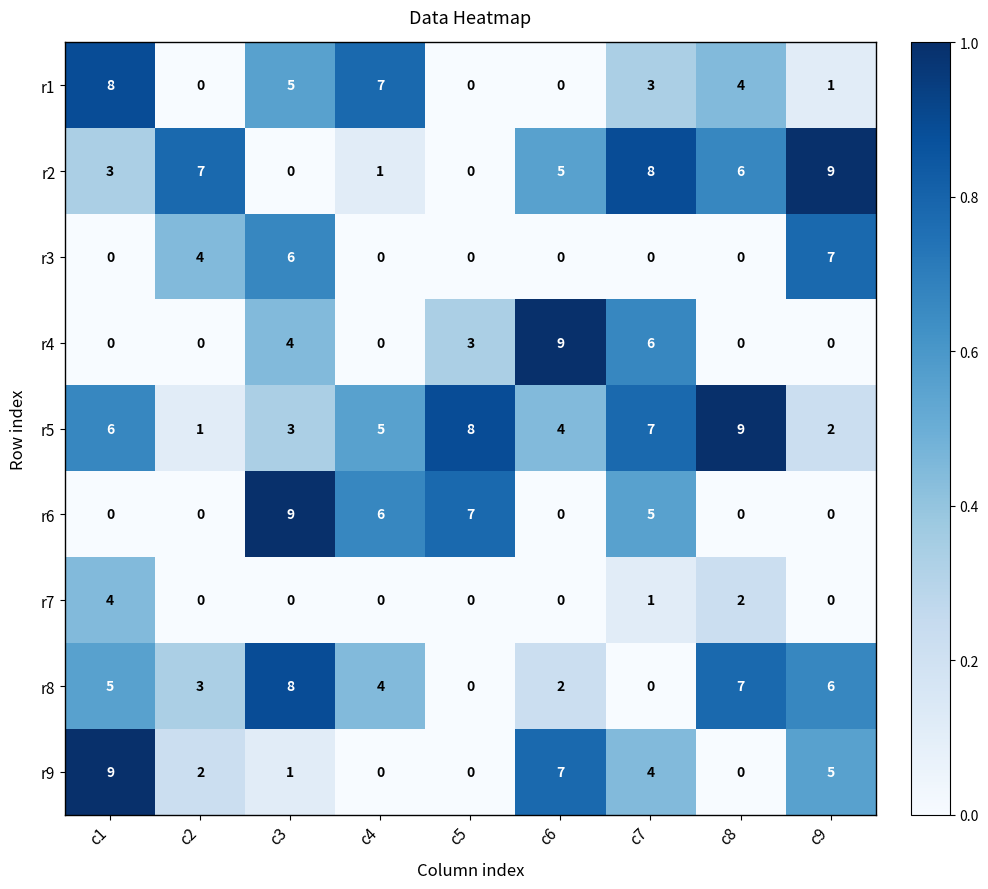

At which category is the sum across all series the highest?

c3